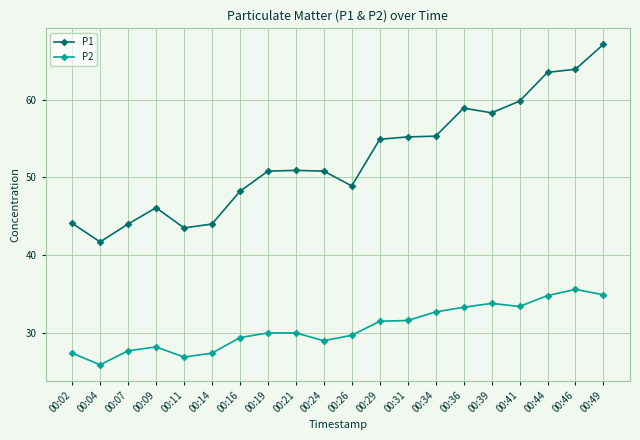

At which category is the sum across all series the highest?

00:49